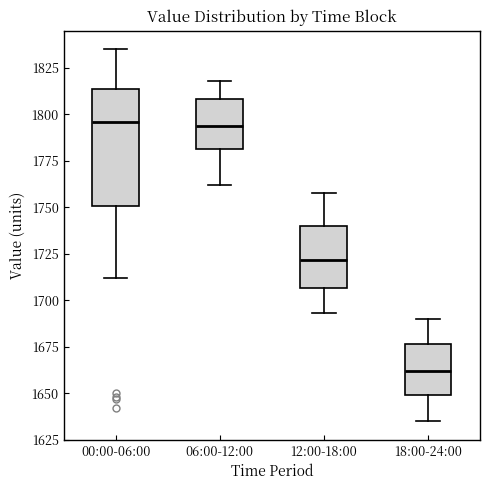

Where does the upper whisker of the box for 00:00-06:00 end on the y-axis? The values are not printed on the chart, so give them approximately, as read against the axis.

1835